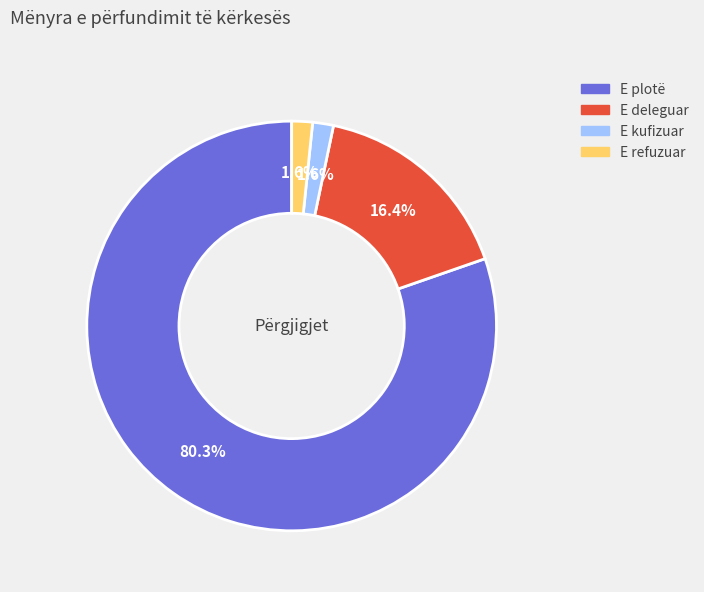

What percentage is the E refuzuar slice, to the nearest percent?

2%